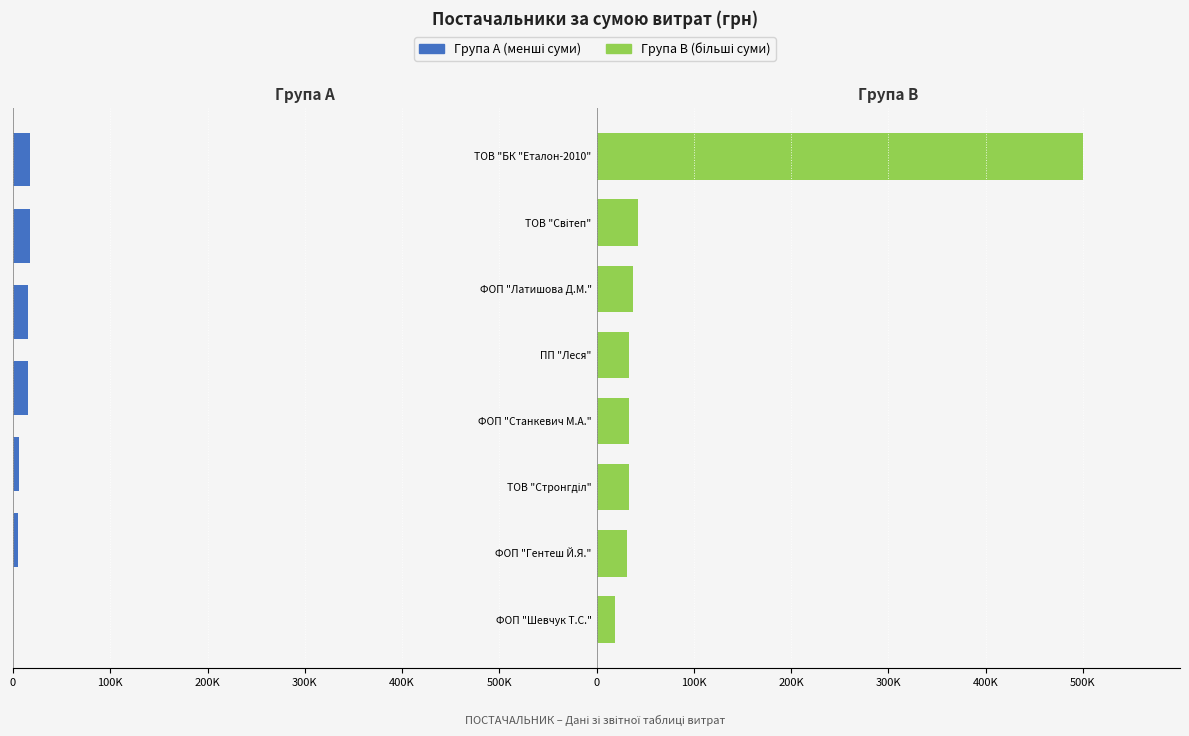

Reading left to right, extract all data points from this chart.

500104.9	33080.0	42143.8	33677.6	17195.1	33510.0	37142.0	19340.0	31228.0	15561.0	15540.0	17096.0	365.0	5820.0	5400.0